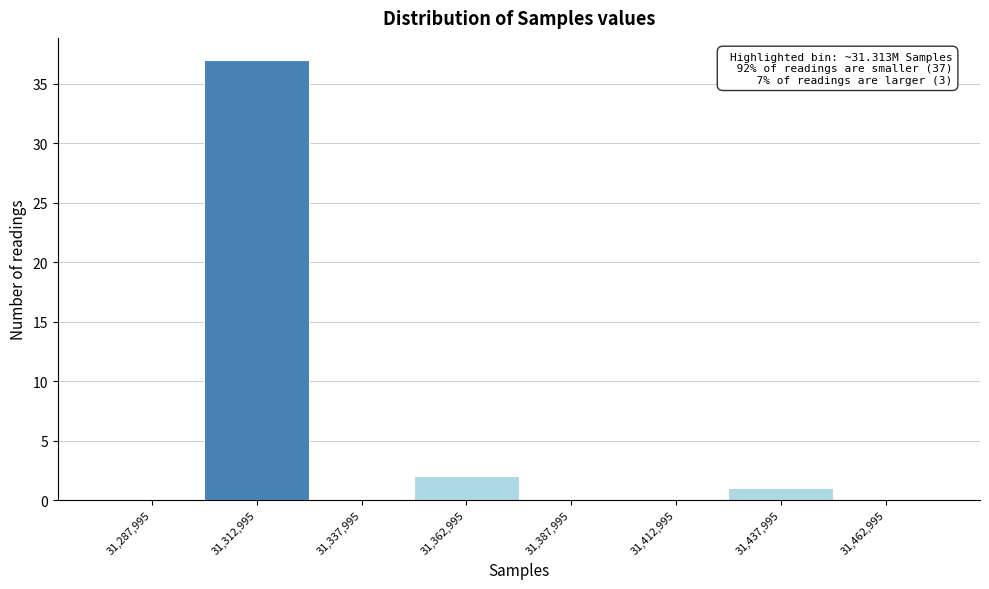

Which range on the x-axis has the tallest bar?

31300000 to 31325000